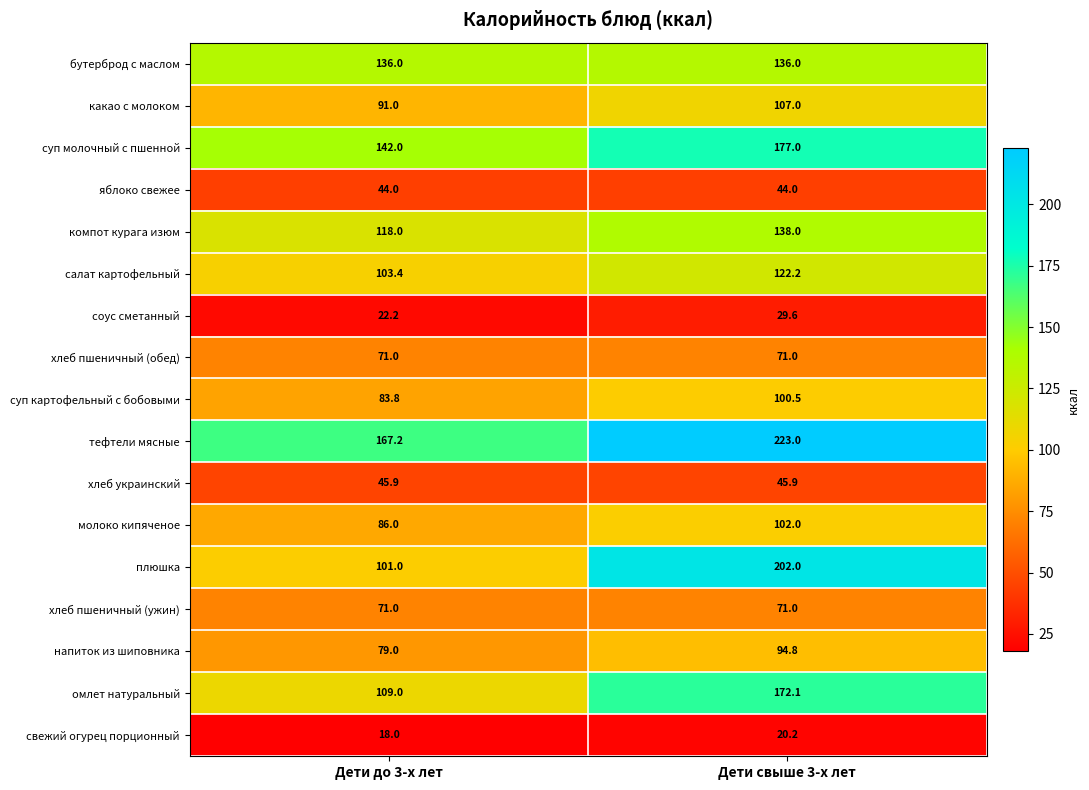

Which series has the largest range (max minus min)?

плюшка